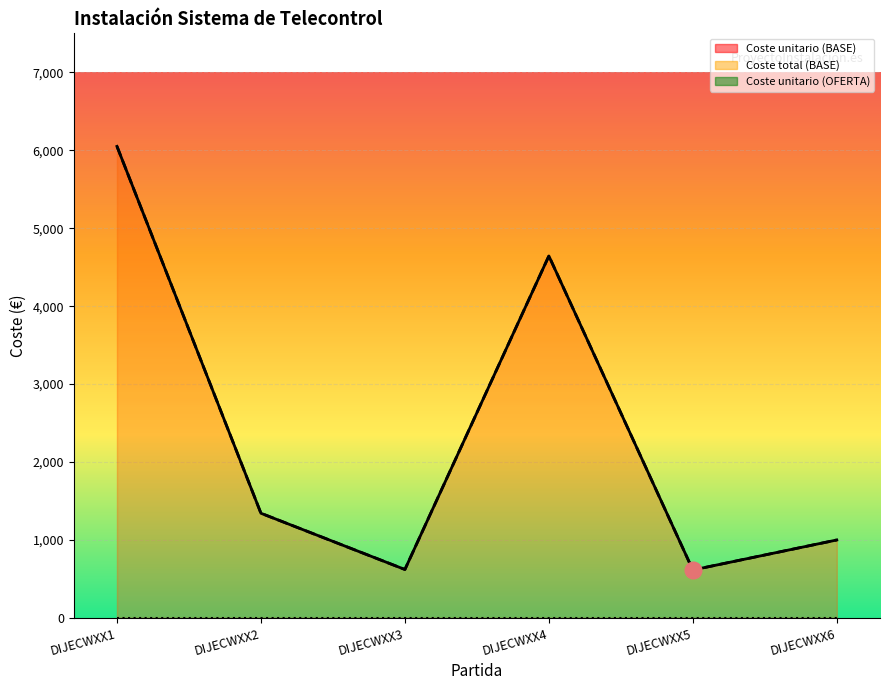

How many interior local peaks does the Coste total (BASE) series have?

1